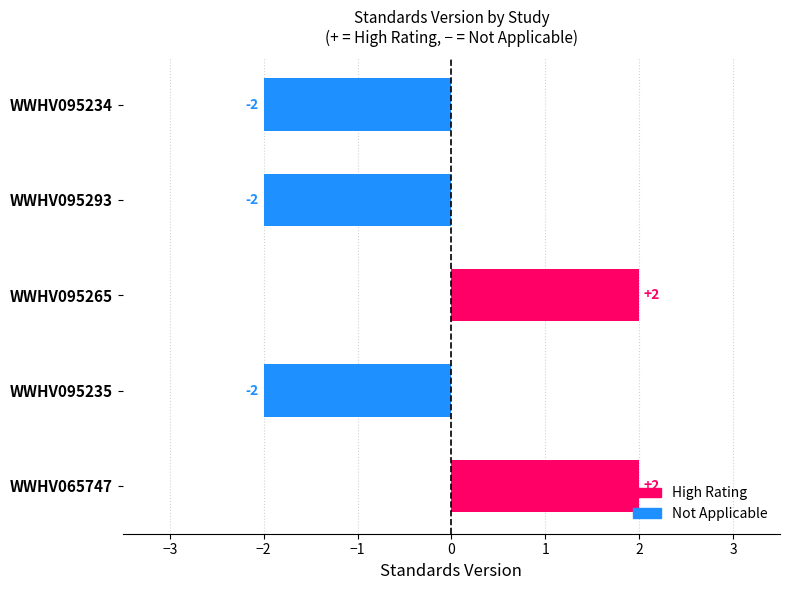

What is the smallest value displayed?

-2